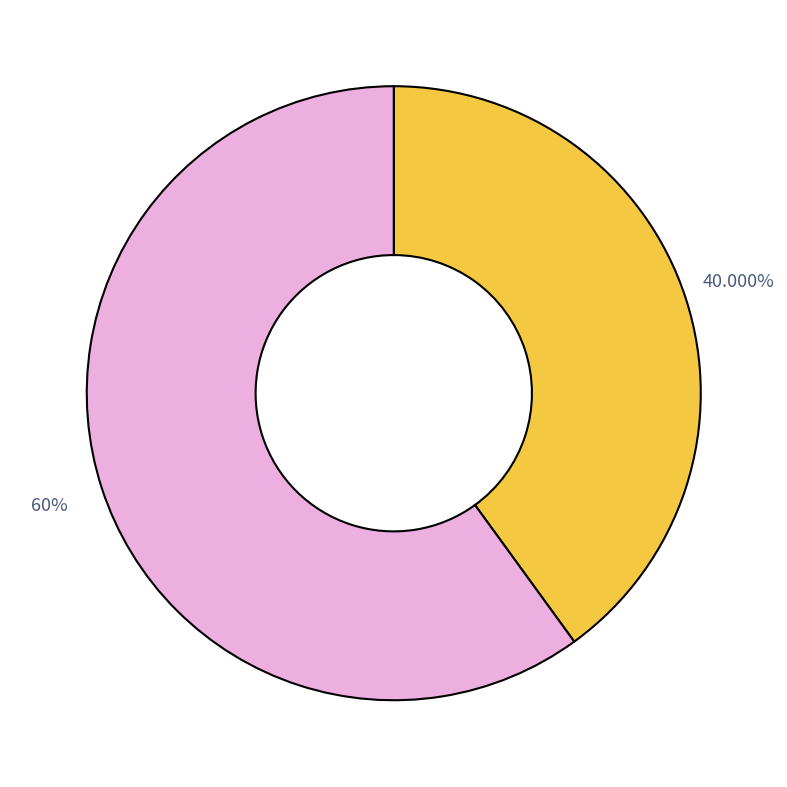

Is there any slice that represents more than half of the pie?

Yes